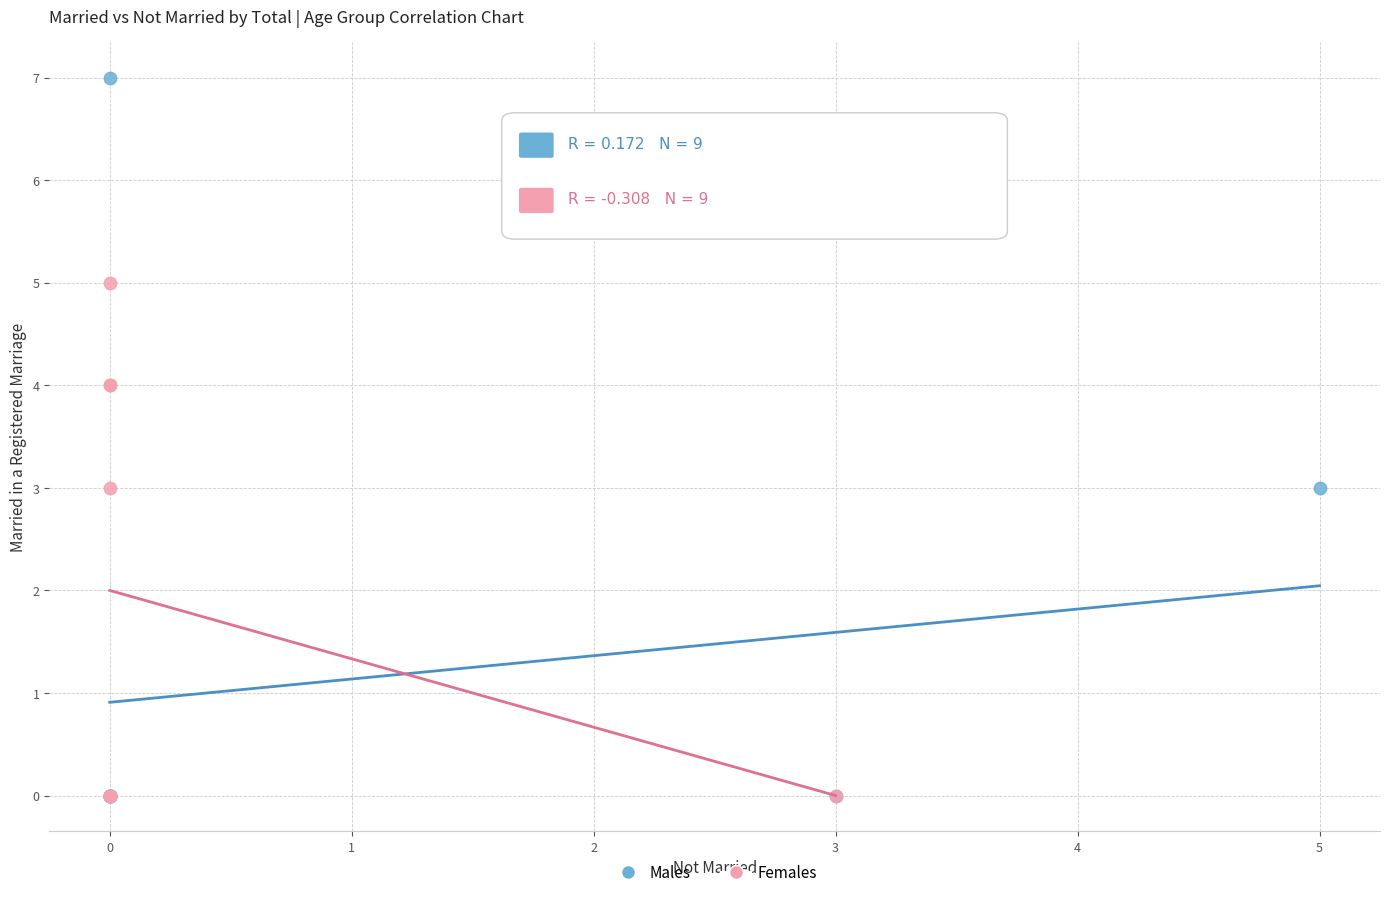

Which series contains the highest Y value?

Males